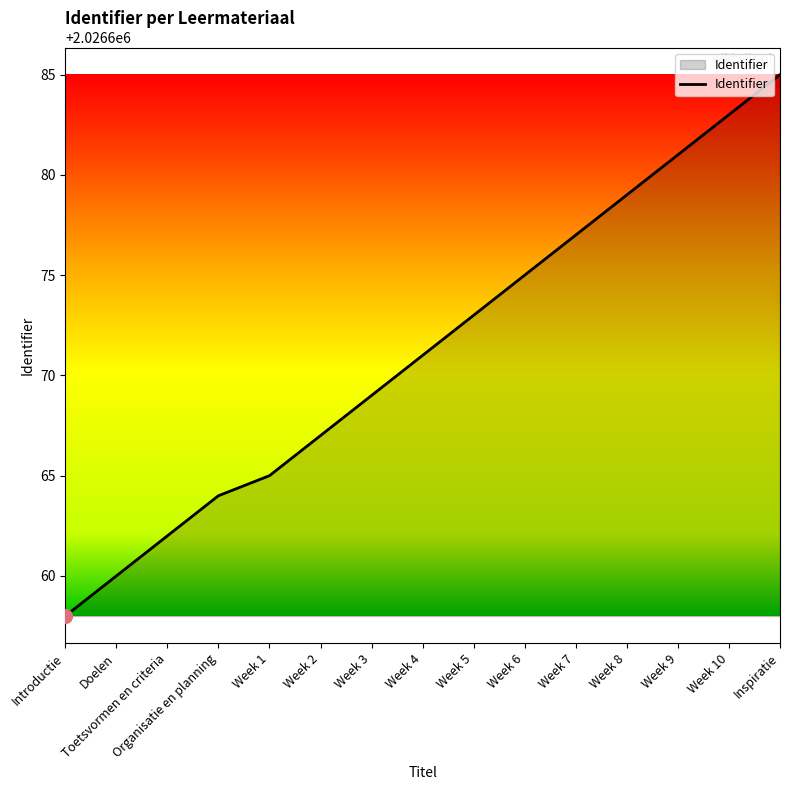

Where is the data nearest to the value 2026671?

Week 4